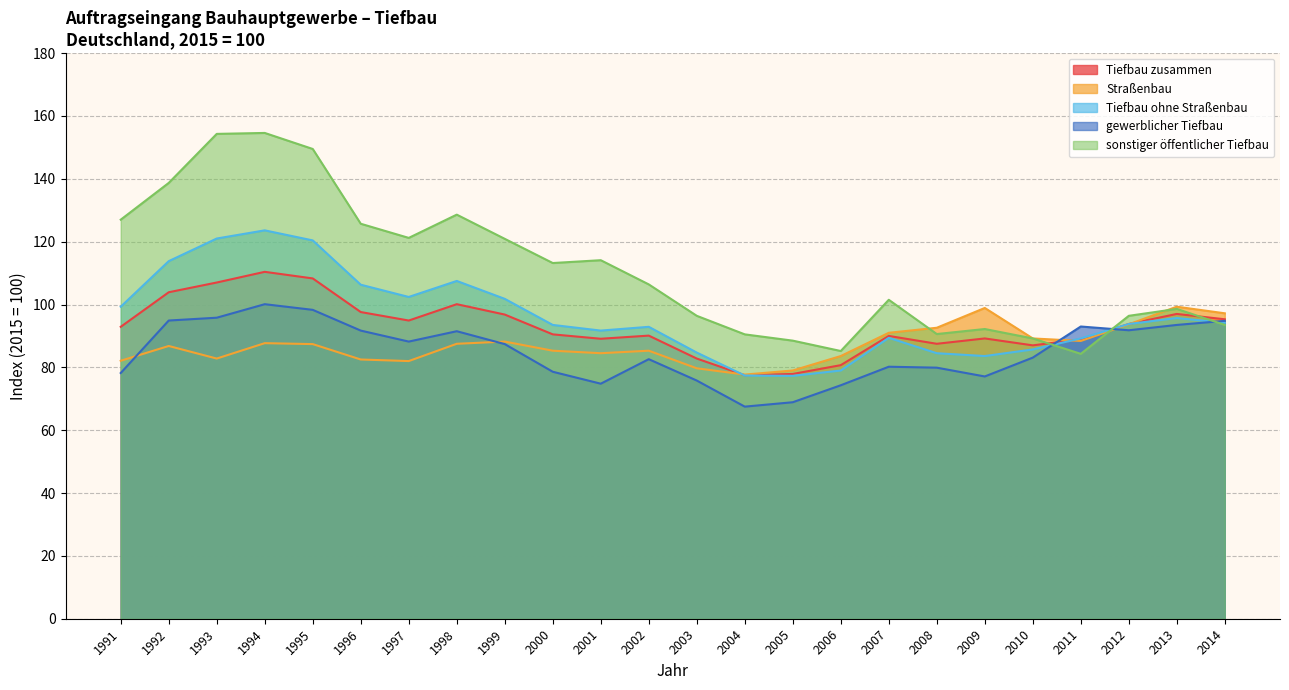

What is the difference between the maximum and minimum values in the sonstiger öffentlicher Tiefbau series?

70.3